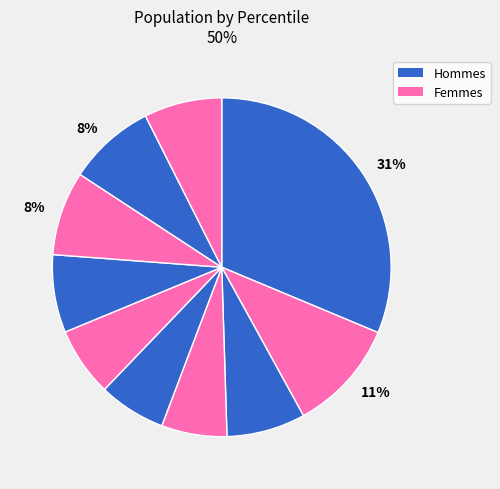

How many slices are in this pie chart?

10